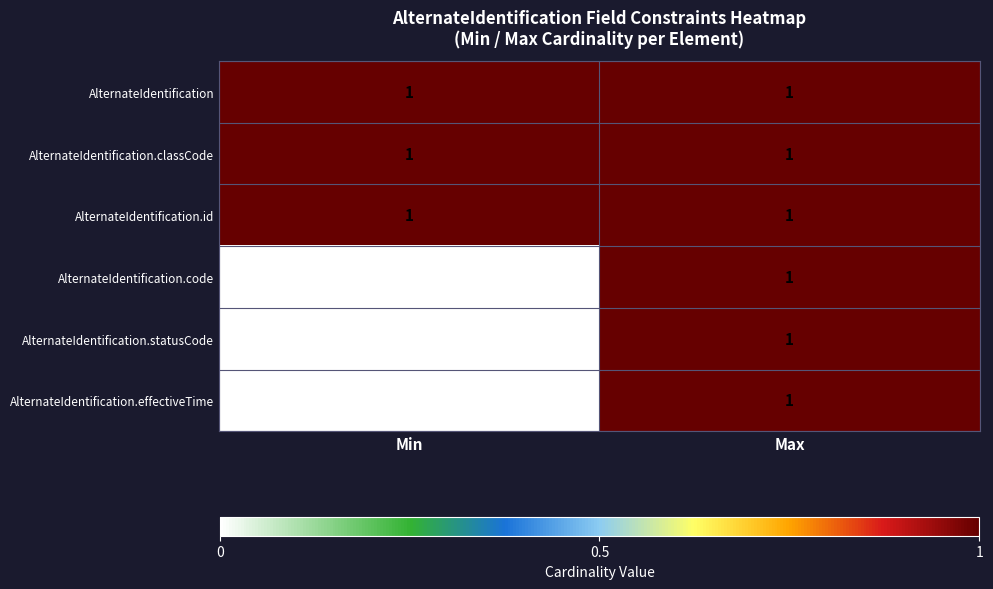

Count the number of data series in this chart.

6